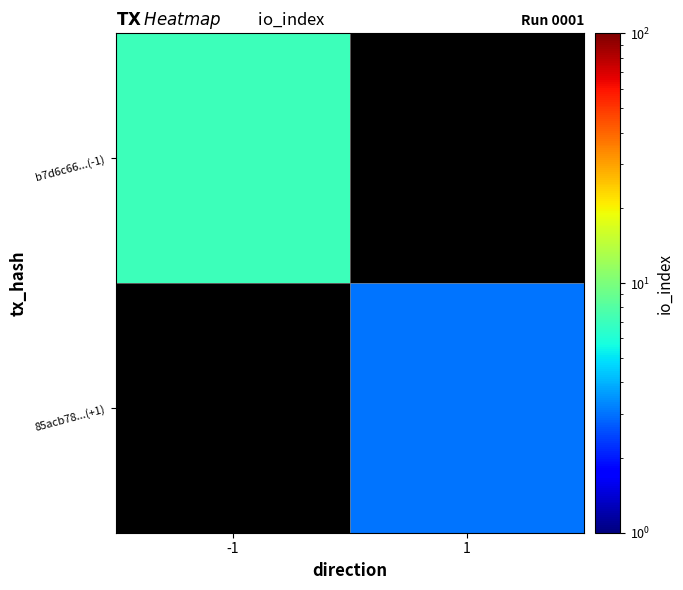

Rank the series by their maximum value, from highest to lowest.

b7d6c66...(-1), 85acb78...(+1)